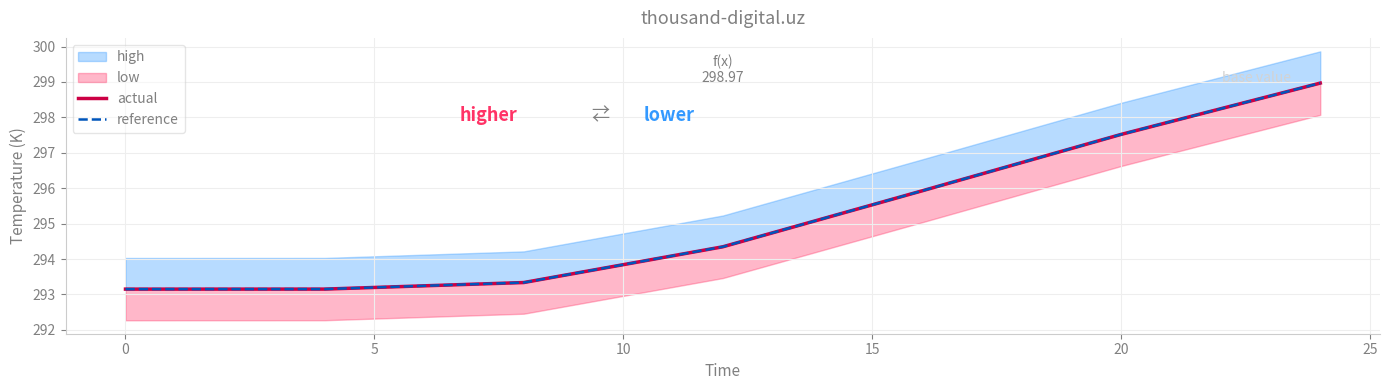

Which series ends up on top after the final intersection of actual and reference?

actual